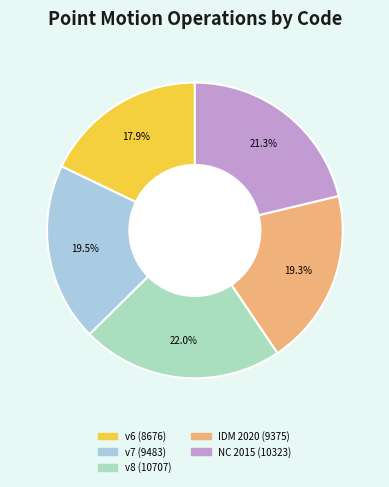

How many slices are in this pie chart?

5